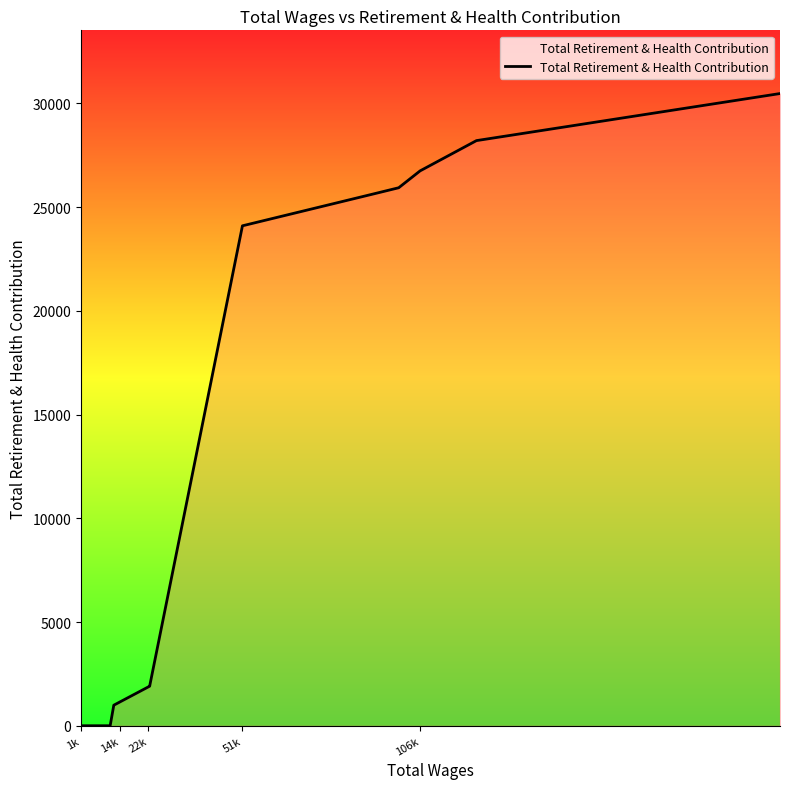

What is the greatest value displayed?

30469